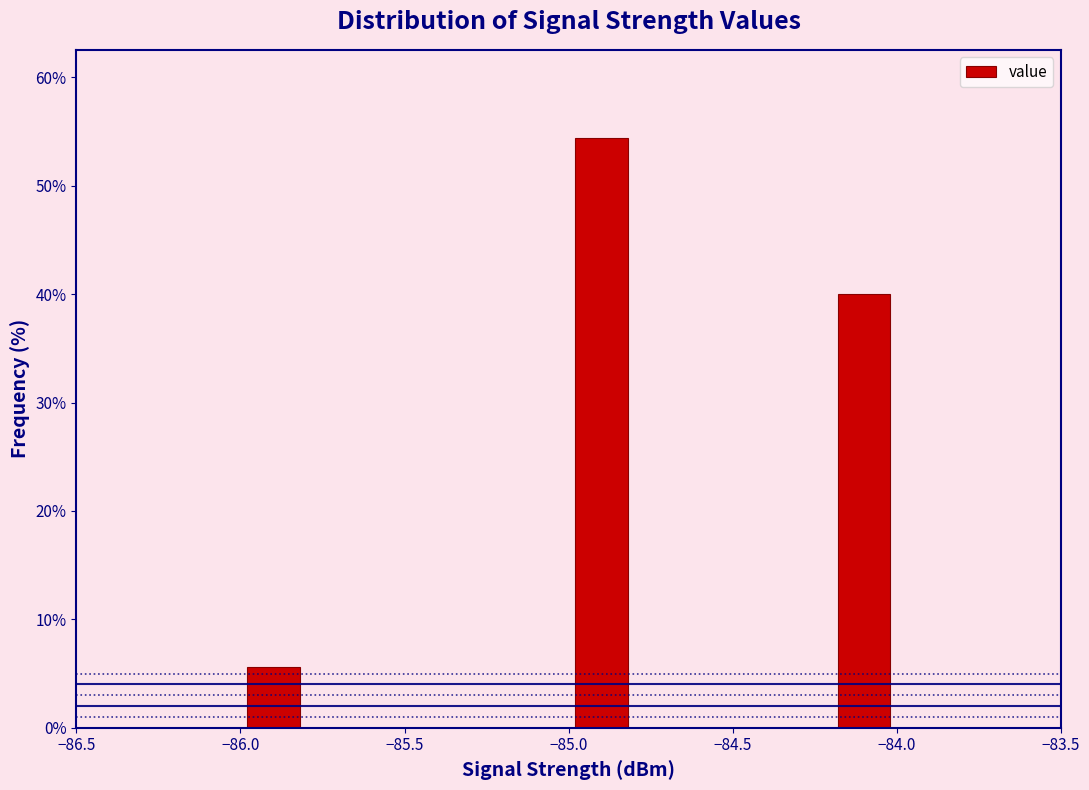

What is the height of the bar covering -85.0 to -84.8 on the x-axis? The values are not printed on the chart, so give them approximately, as read against the axis.

54